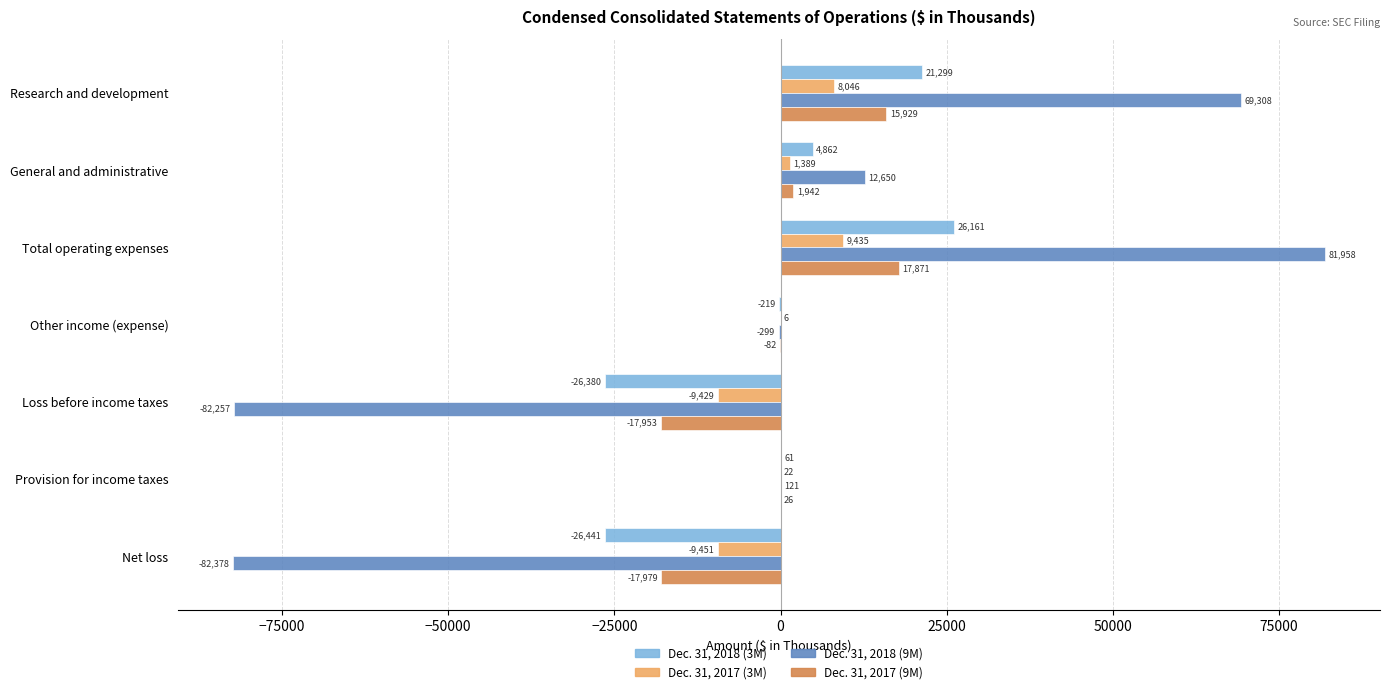

Between Research and development and Net loss, which series saw the biggest shift?

Dec. 31, 2018 (9M)